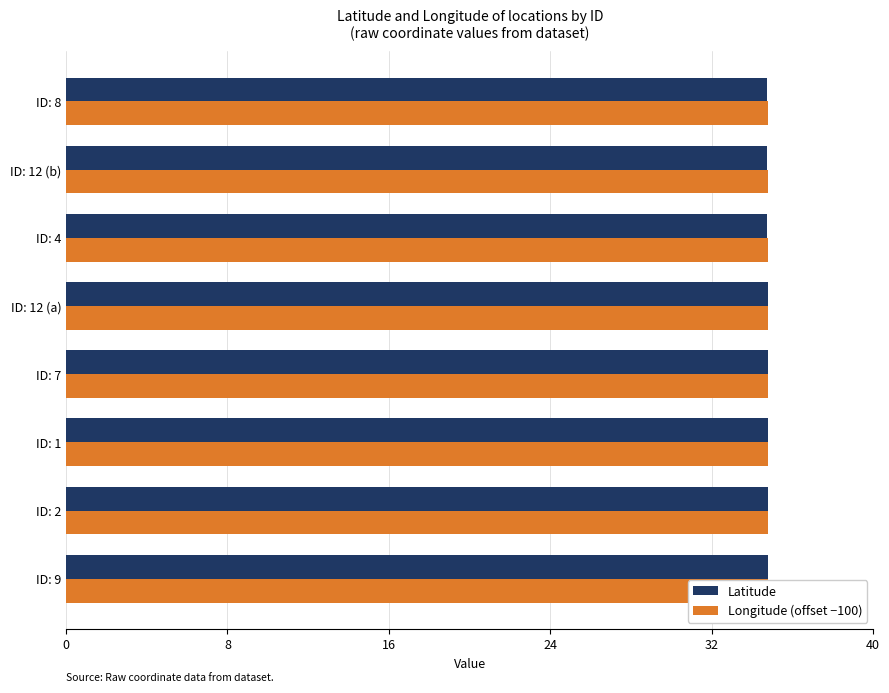

True or false: Latitude has a value of 34.7 at ID: 12 (b).

True